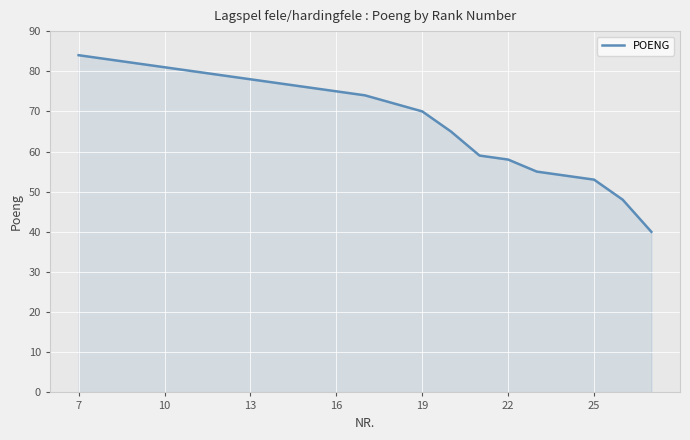

What is the difference between the maximum and minimum values?

44